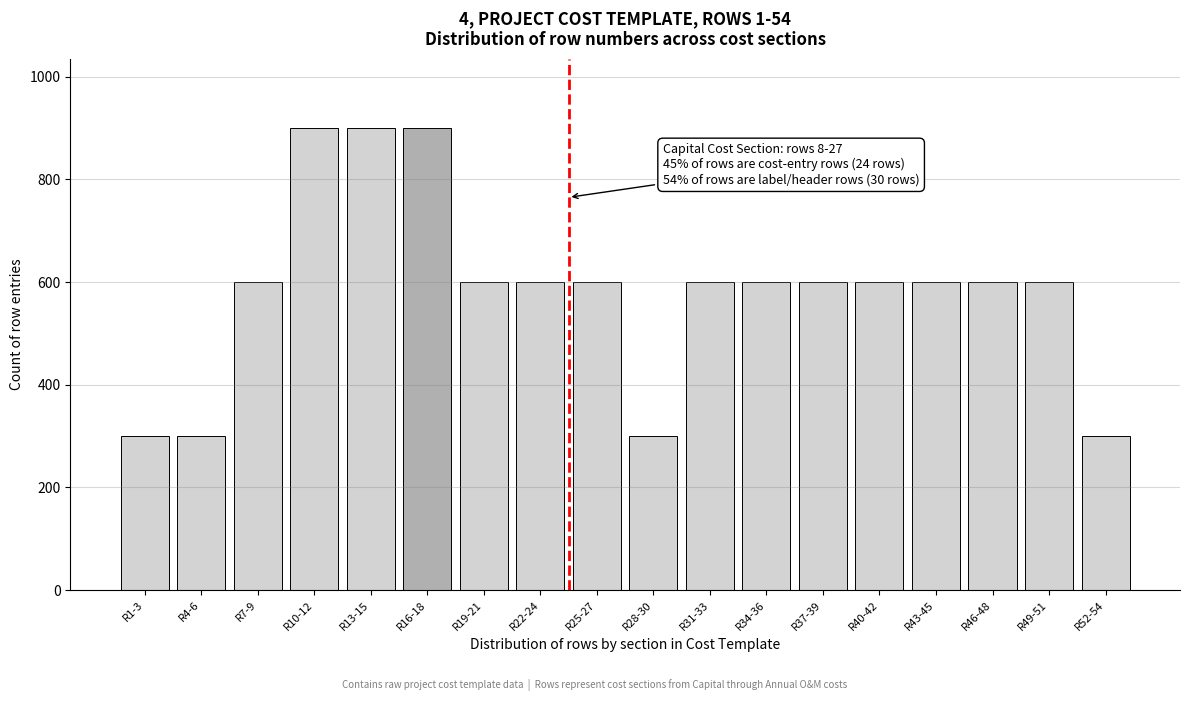

Reading right to left, list all the values displayed in this chart.

R52-54=300	R49-51=600	R46-48=600	R43-45=600	R40-42=600	R37-39=600	R34-36=600	R31-33=600	R28-30=300	R25-27=600	R22-24=600	R19-21=600	R16-18=900	R13-15=900	R10-12=900	R7-9=600	R4-6=300	R1-3=300